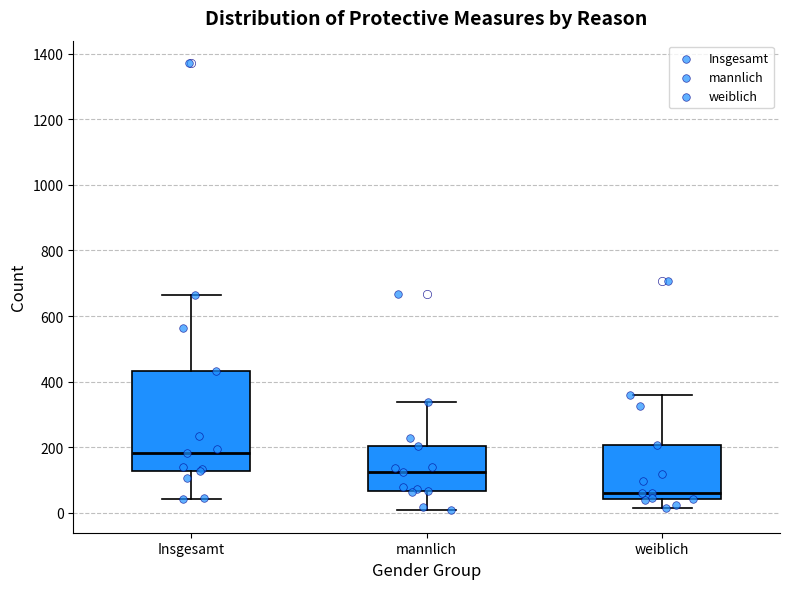

Which box is the tallest, from its lower edge to its upper edge?

Insgesamt